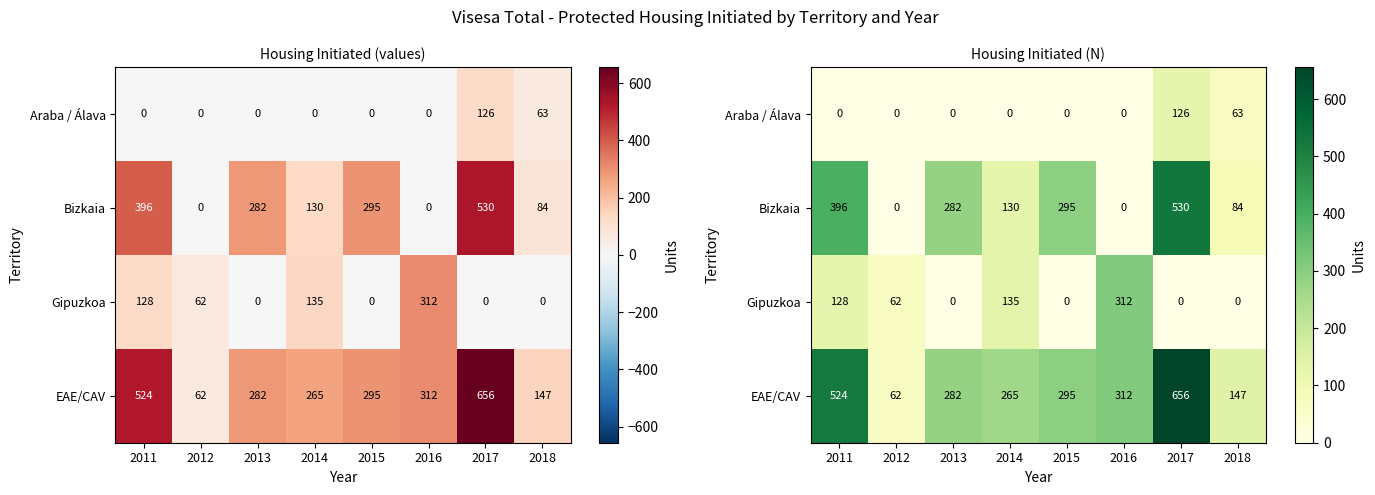

What is the total value across all series at 2013?

564